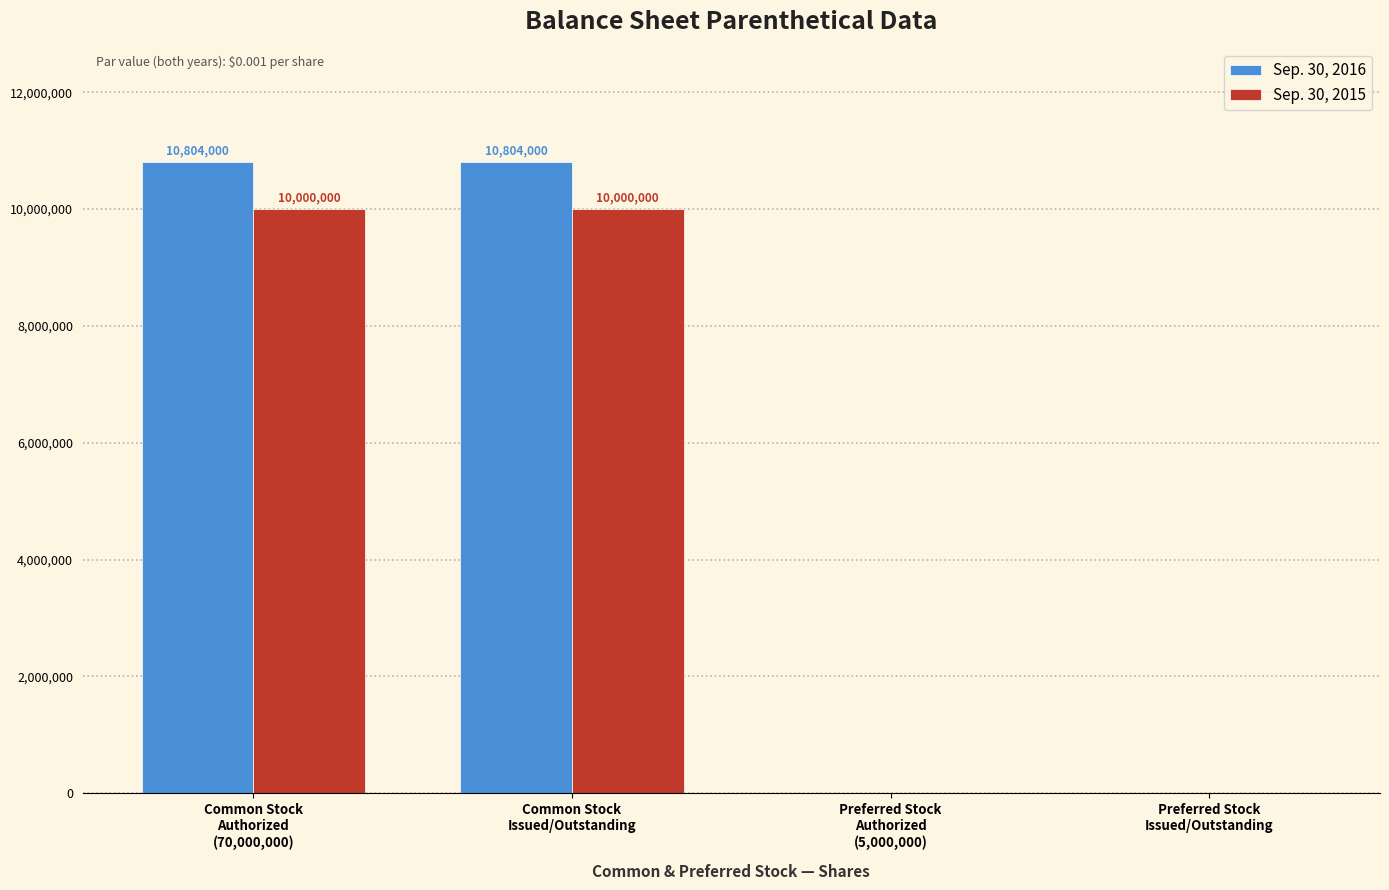

True or false: Sep. 30, 2016 has a value of 0 at Preferred Stock
Authorized
(5,000,000).

True